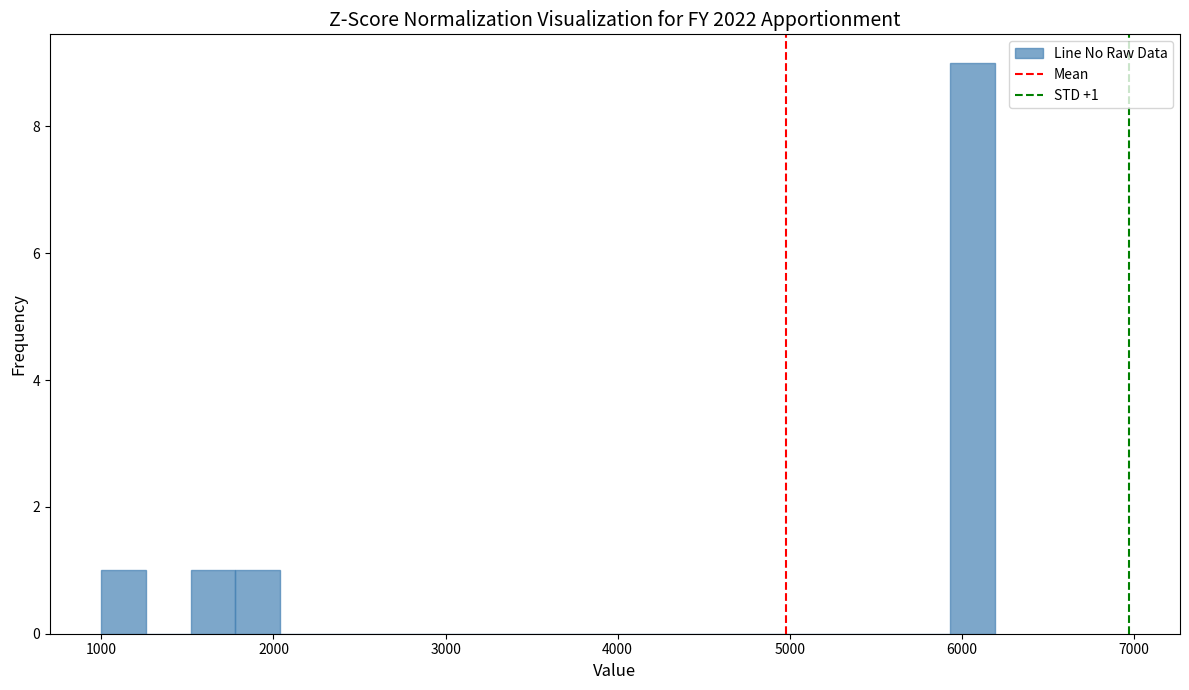

Around what value on the x-axis is the tallest bar? Give the approximate position of its centre, as read against the axis.

6100